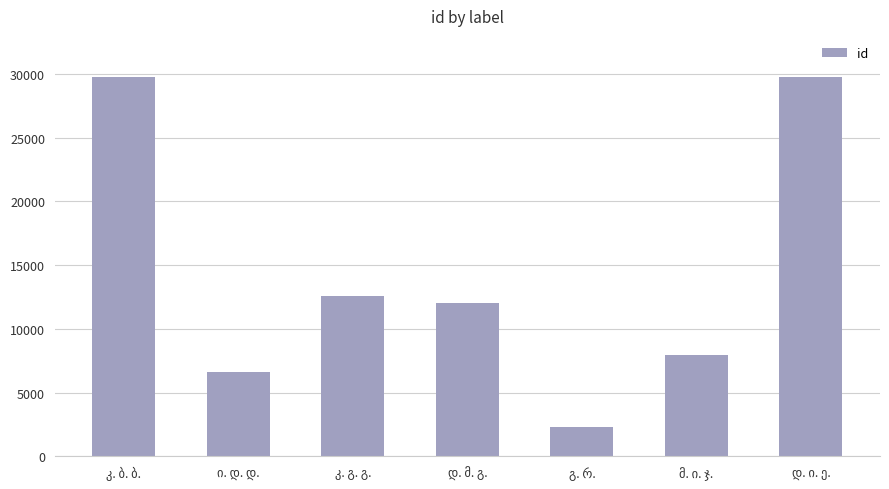

What is the value of the 7th bar from the left?

29784